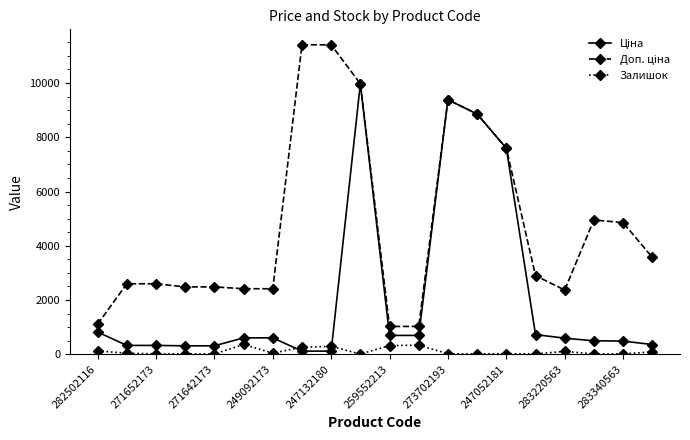

At how many categories does at least one series exceed 5372?

6